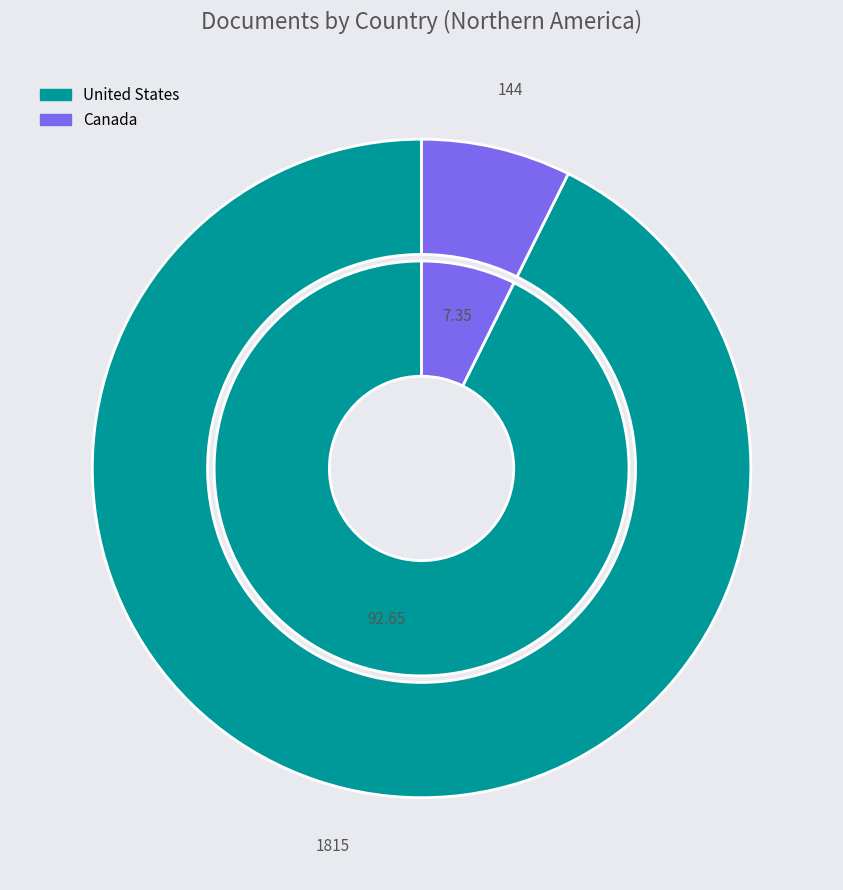

What is the change in value from United States to Canada?

-1671